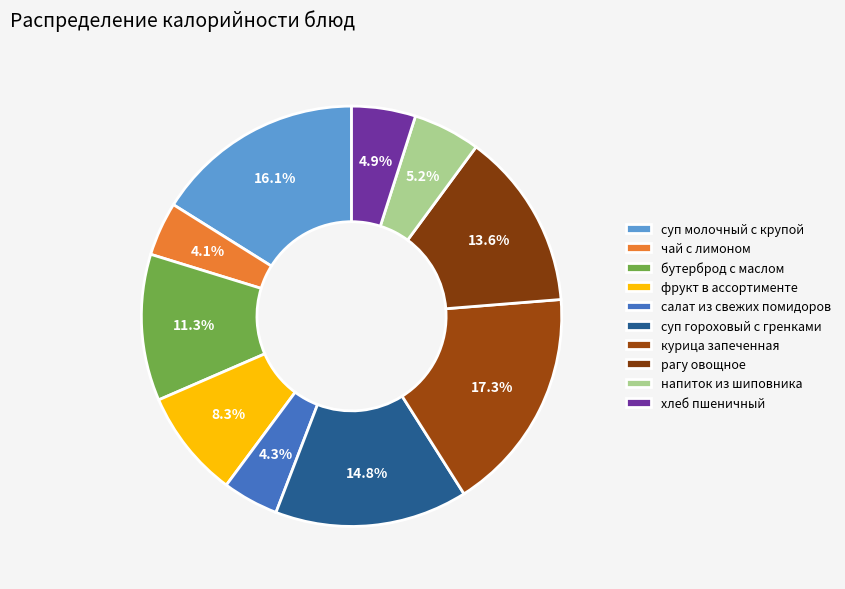

Count the number of slices in the pie.

10